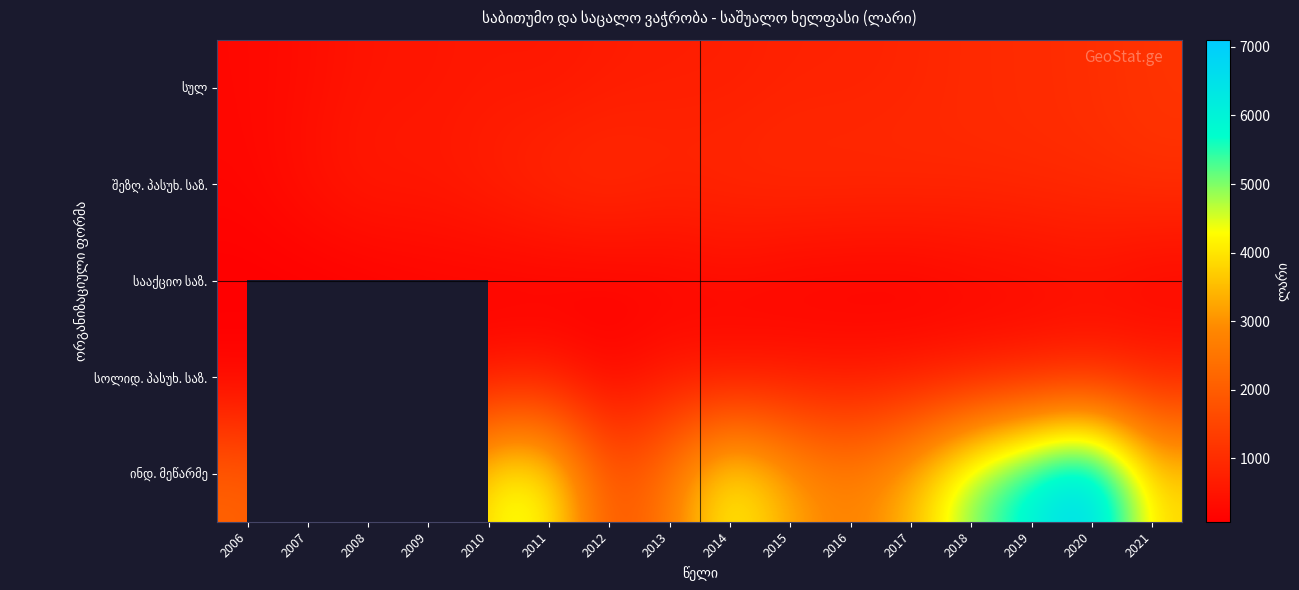

How many values in the სოლიდ. პასუხ. საზ. series are below 460?

8